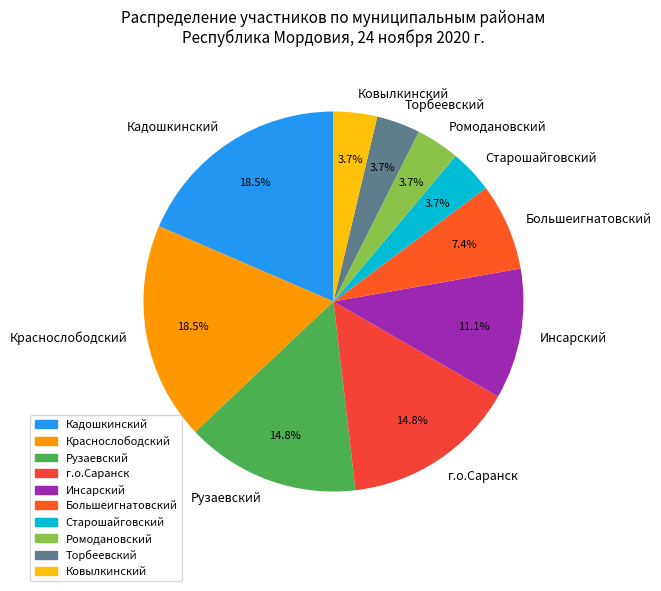

What is the ratio of the value at Ромодановский to the value at Торбеевский?

1.0